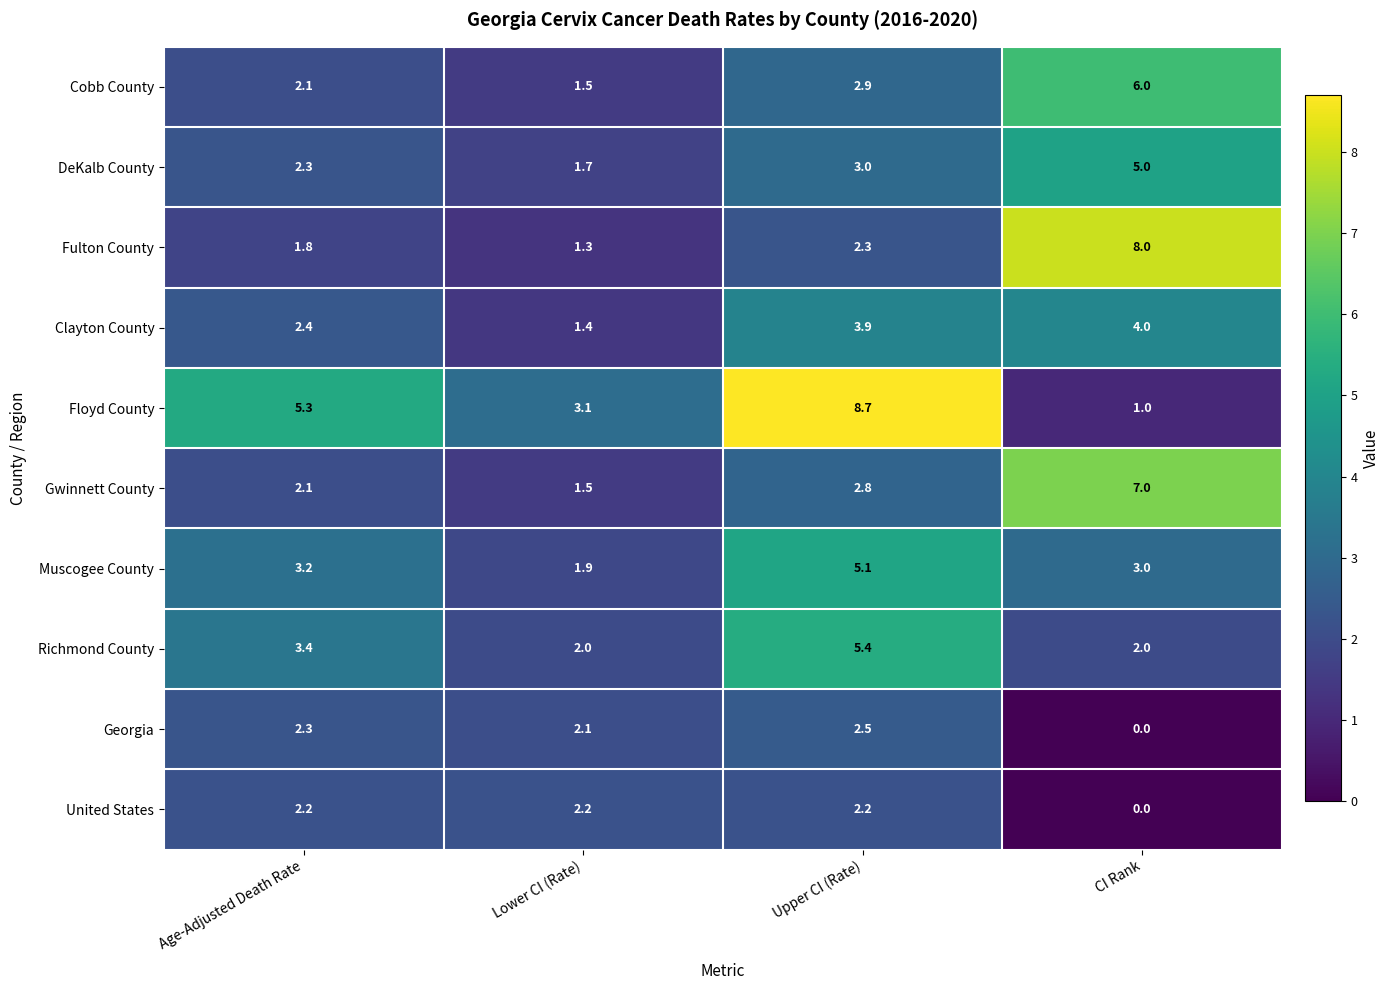

At how many categories does at least one series exceed 0?

4